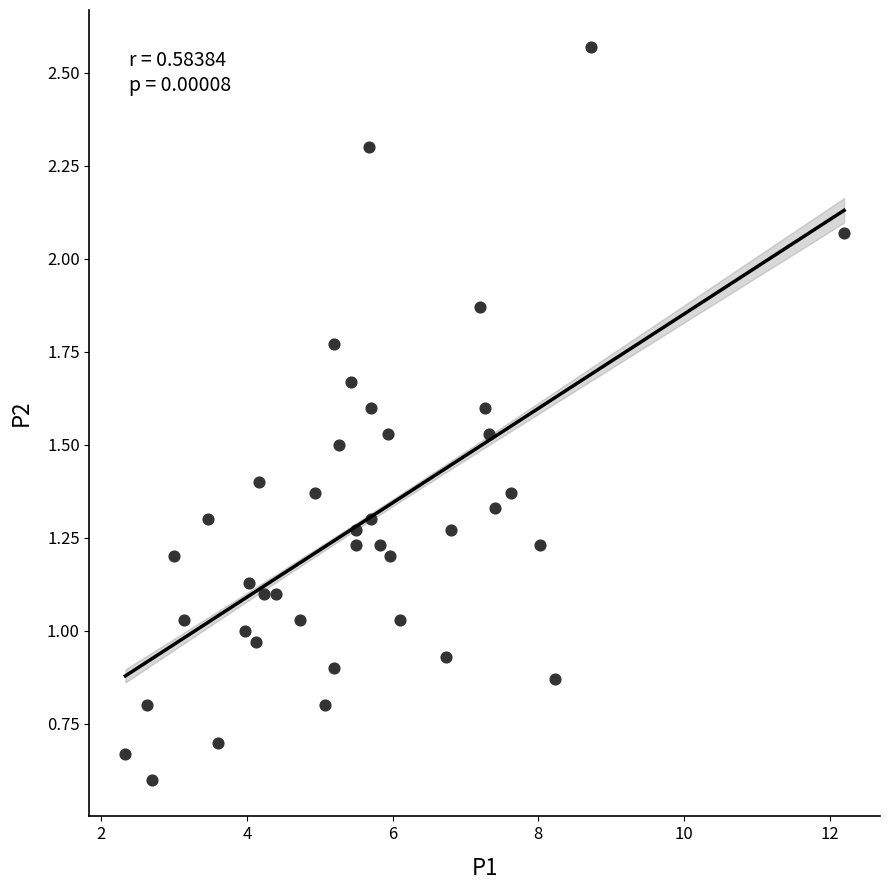

What is the range of Y values (max minus min)?

2.0